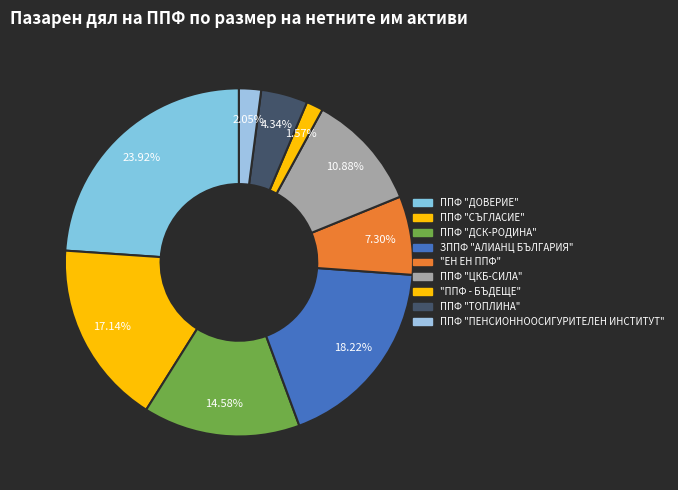

Approximately how many times larger is the value at ППФ "СЪГЛАСИЕ" compared to ЗППФ "АЛИАНЦ БЪЛГАРИЯ"?

0.9